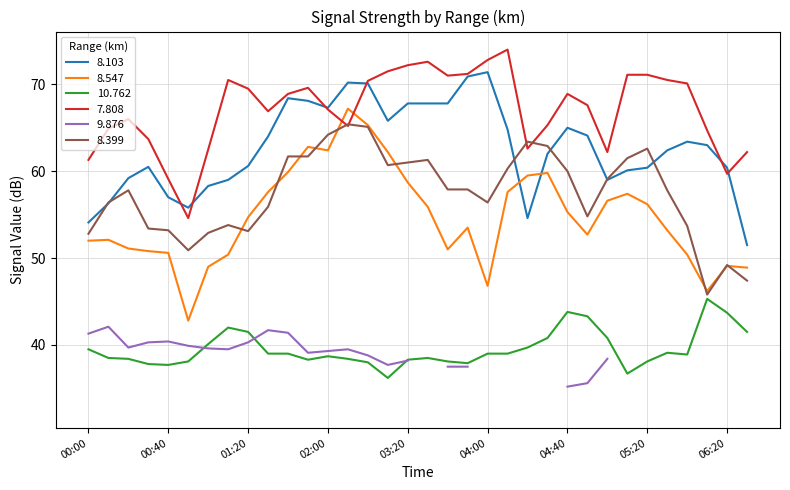

True or false: 10.762 and 7.808 intersect in this chart.

False